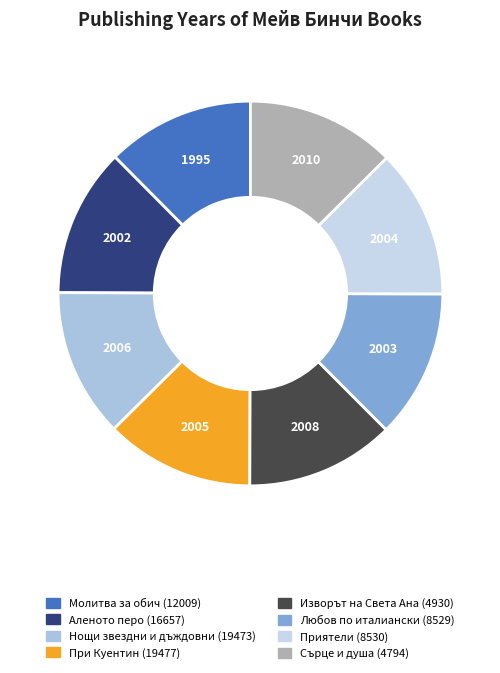

How many segments does this pie chart have?

8